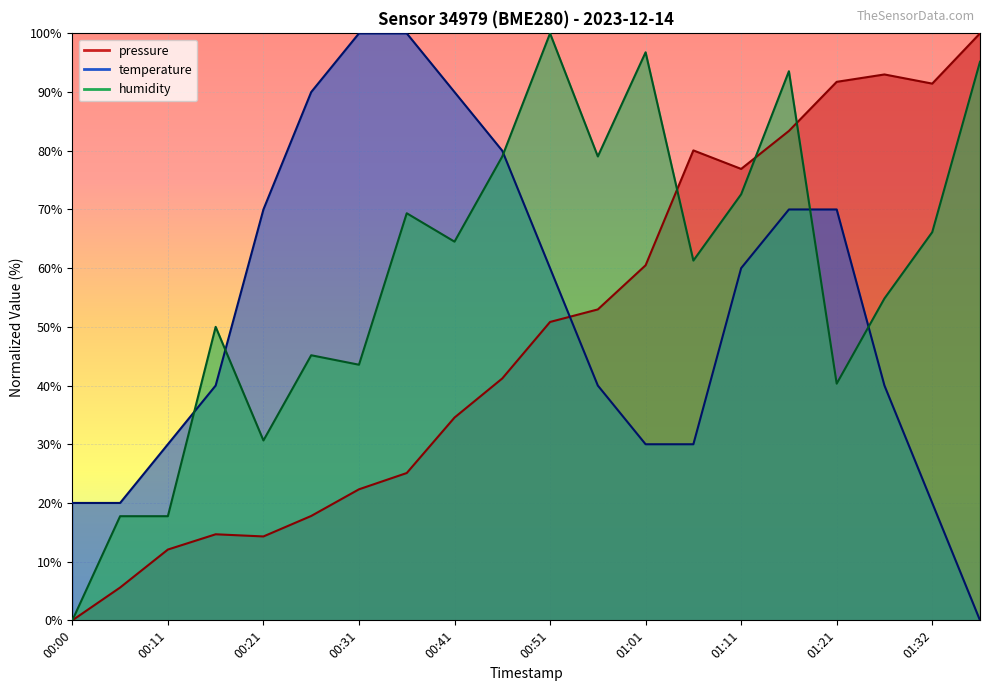

The value of humidity at 00:36 is 69.4. True or false?

True